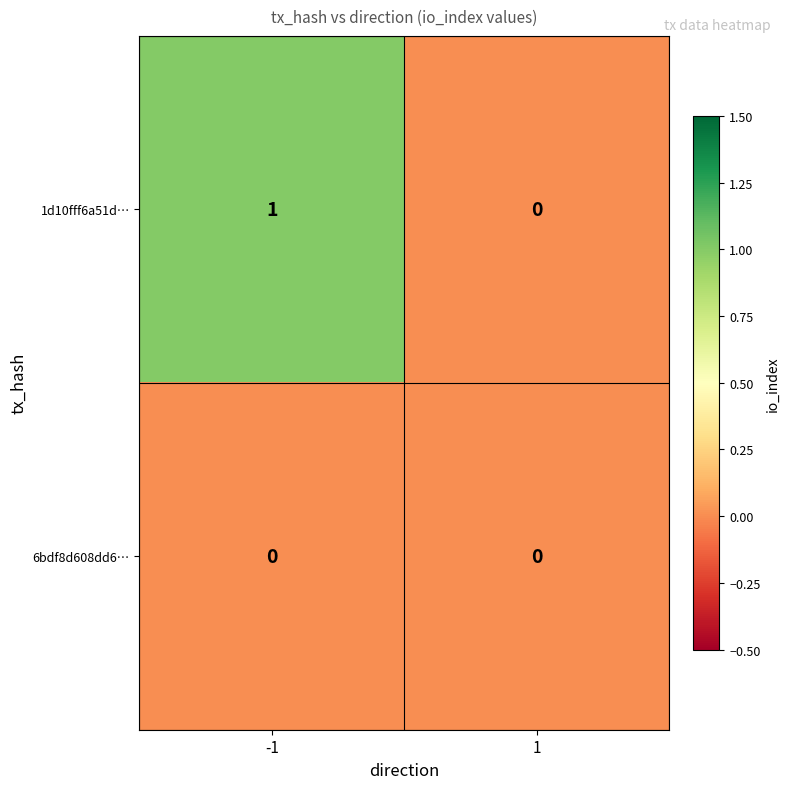

What is the total value across all series at -1?

1